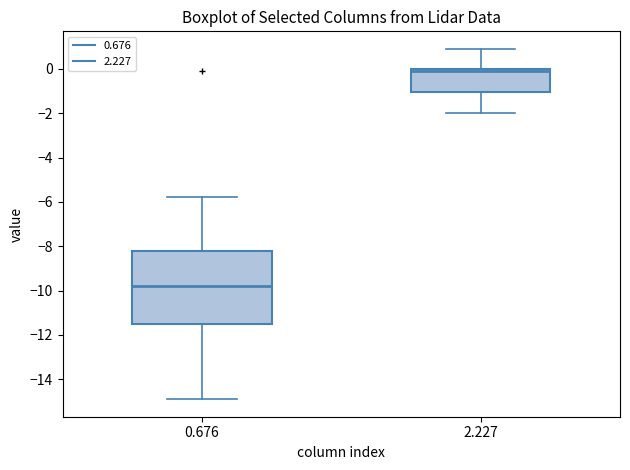

Which box's median line is the lowest?

0.676